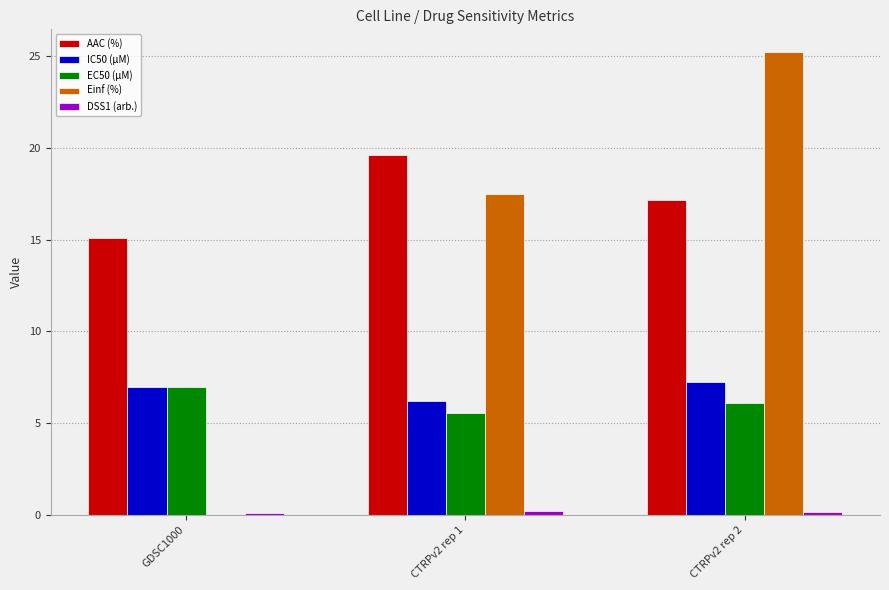

What is the average value of the Einf (%) series?

14.2